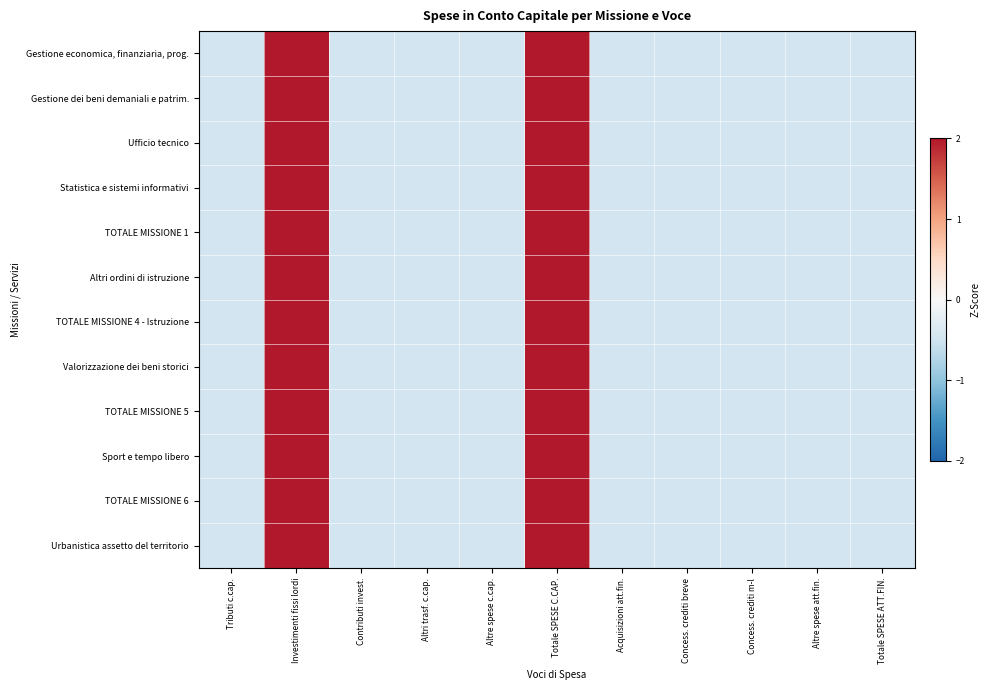

How many distinct data groups are displayed?

12